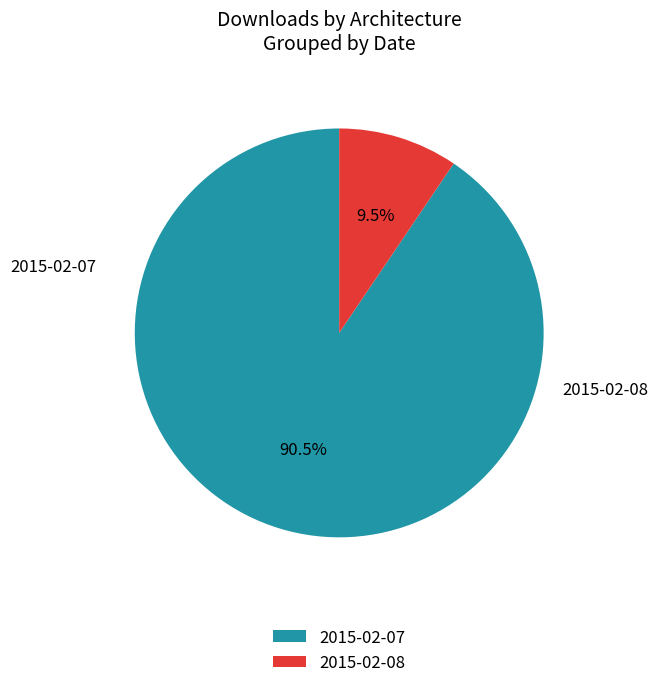

Which has a higher value, 2015-02-07 or 2015-02-08?

2015-02-07